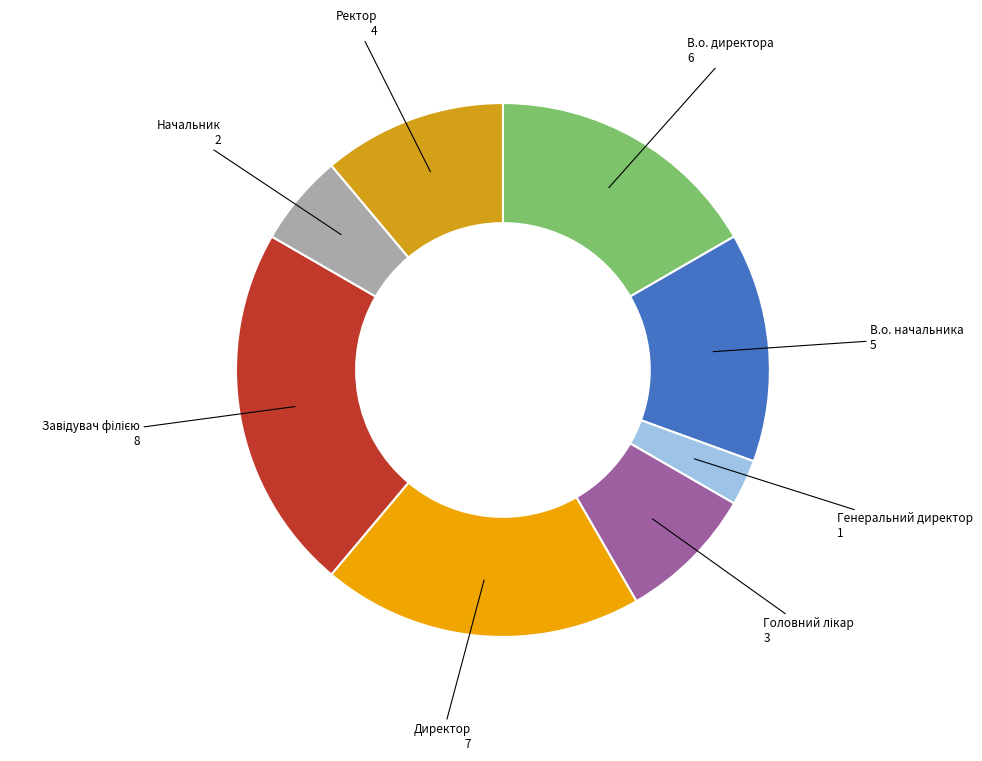

How many slices are in this pie chart?

8